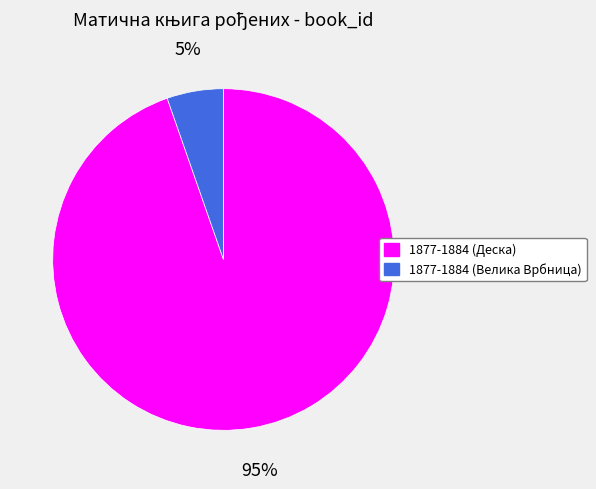

Is there a majority slice in this chart?

Yes